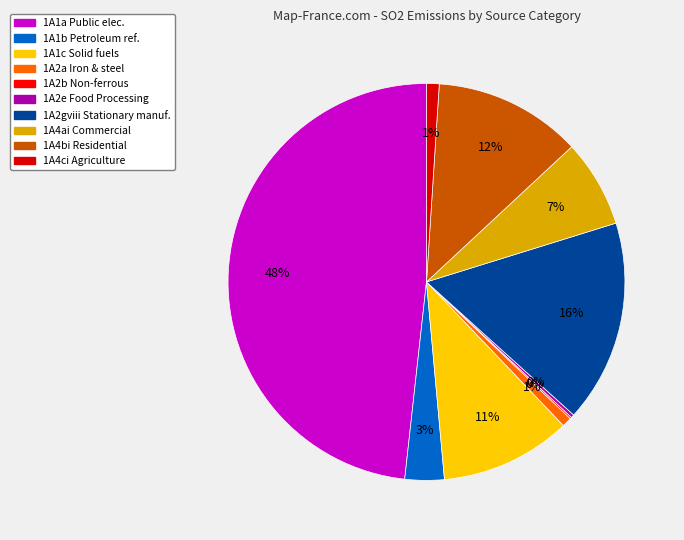

Is there any slice that represents more than half of the pie?

No